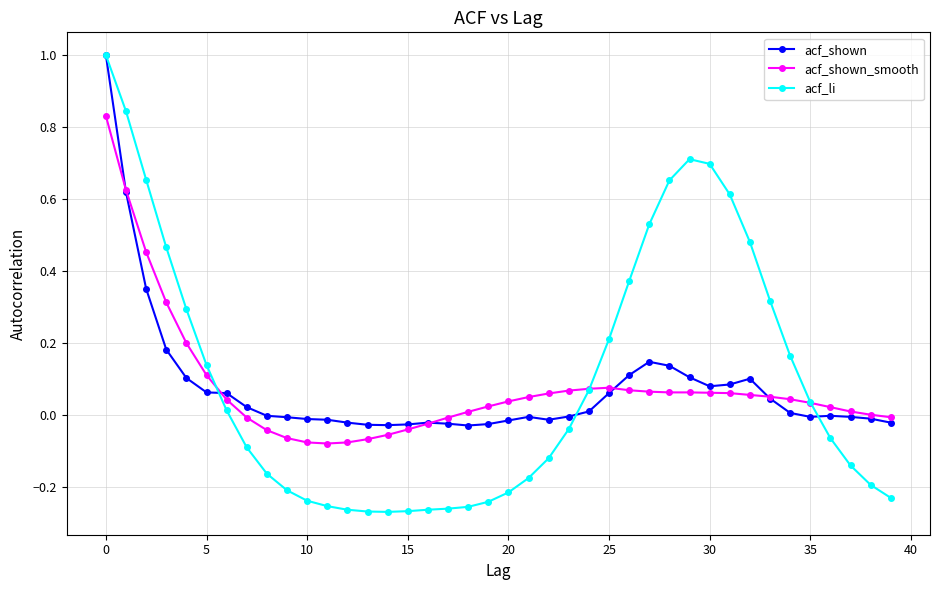

What is the maximum value shown in the chart?

1.0